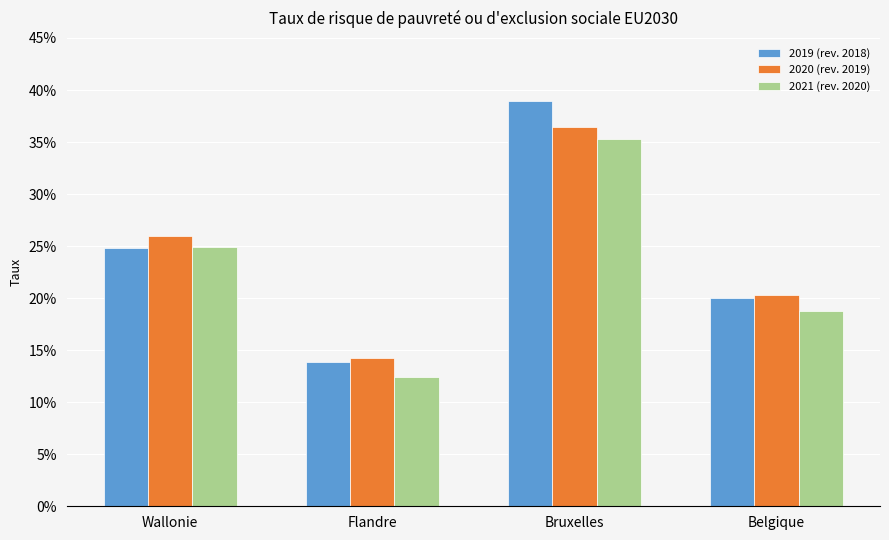

What is the value of the 2021 (rev. 2020) bar at the 2nd from the left?

0.1